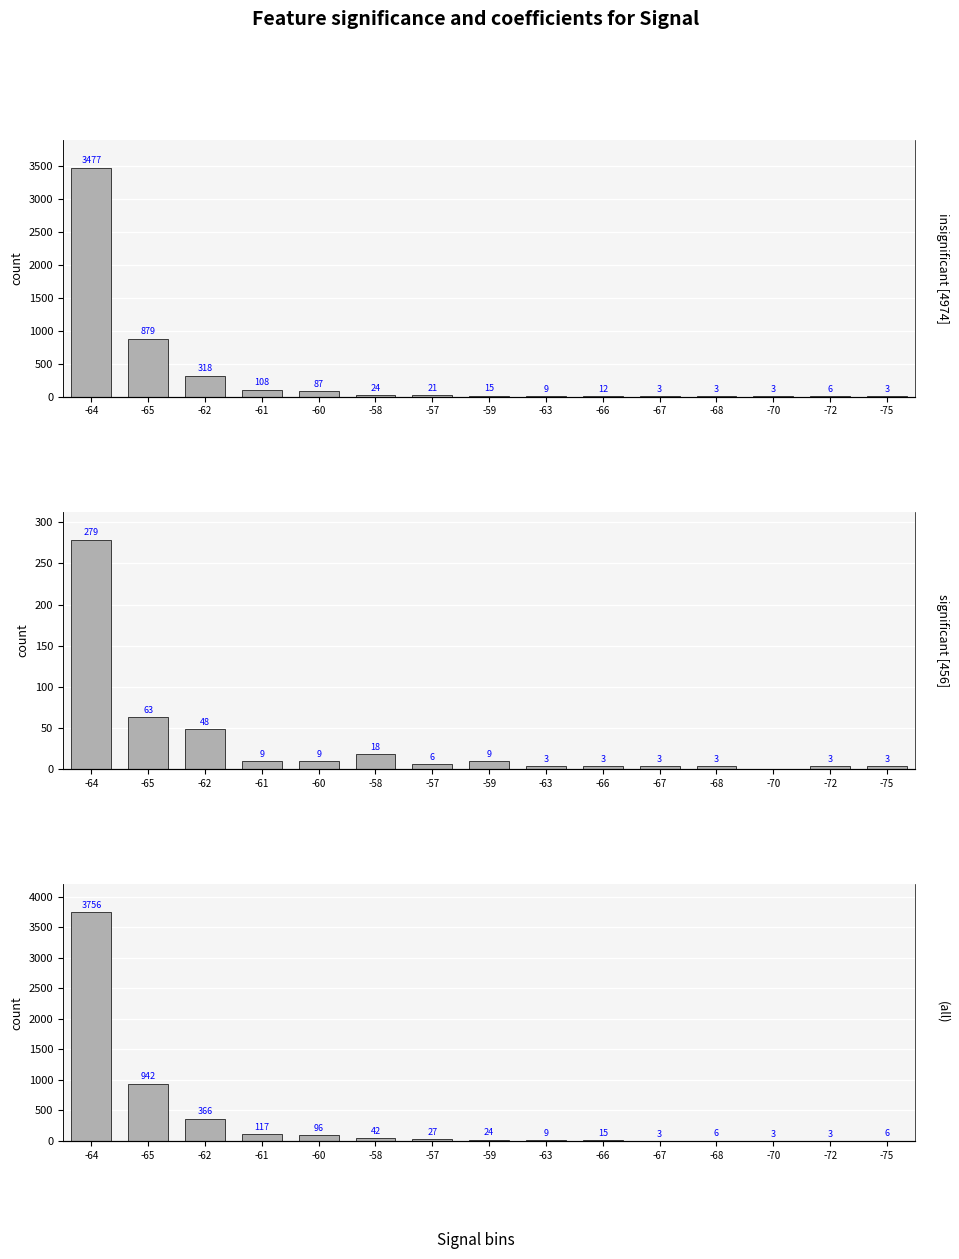

Which series has the largest total across all categories?

(all)